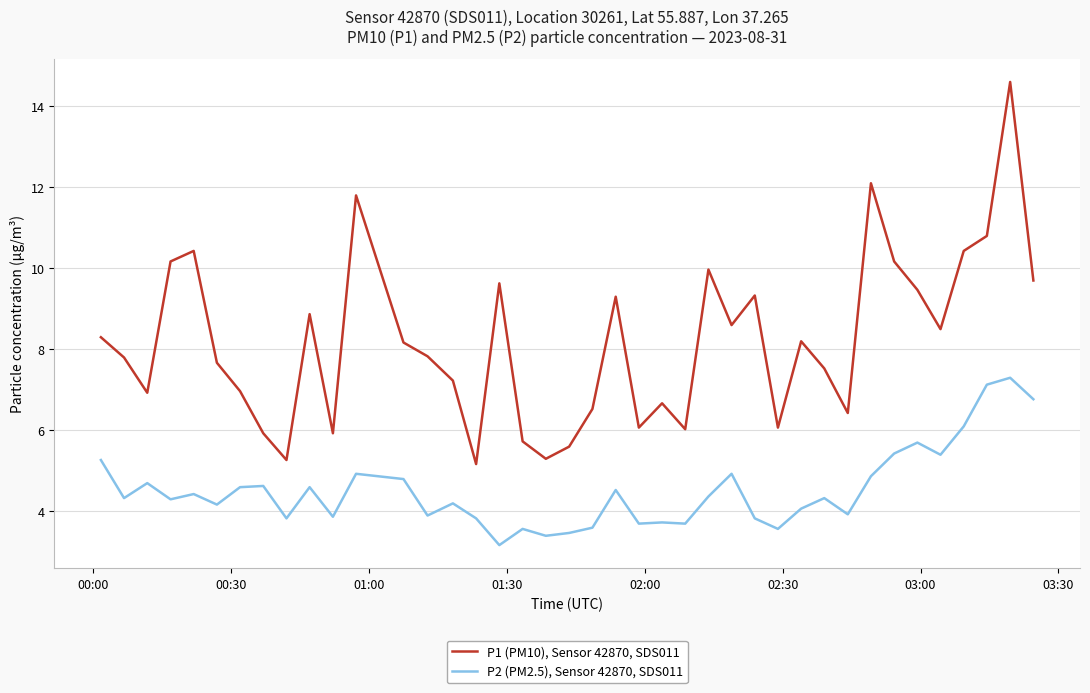

What are all the series names shown in the legend?

P1 (PM10), Sensor 42870, SDS011, P2 (PM2.5), Sensor 42870, SDS011